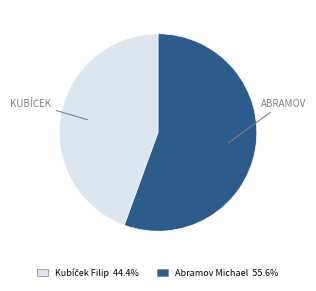

Count the number of slices in the pie.

2